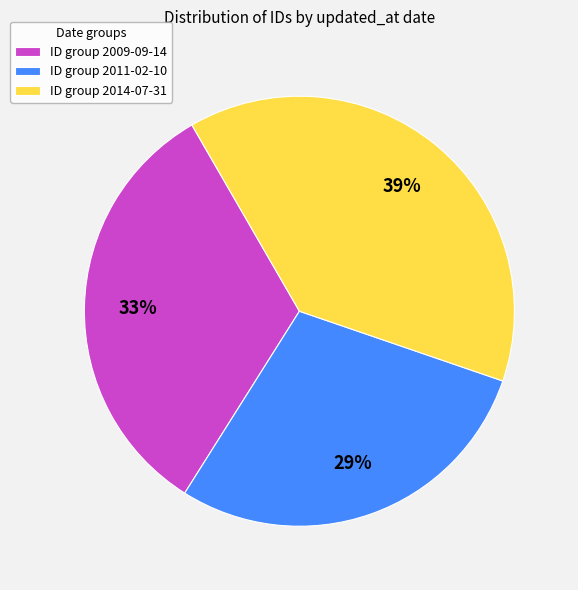

Which slice is the smallest?

ID group 2011-02-10